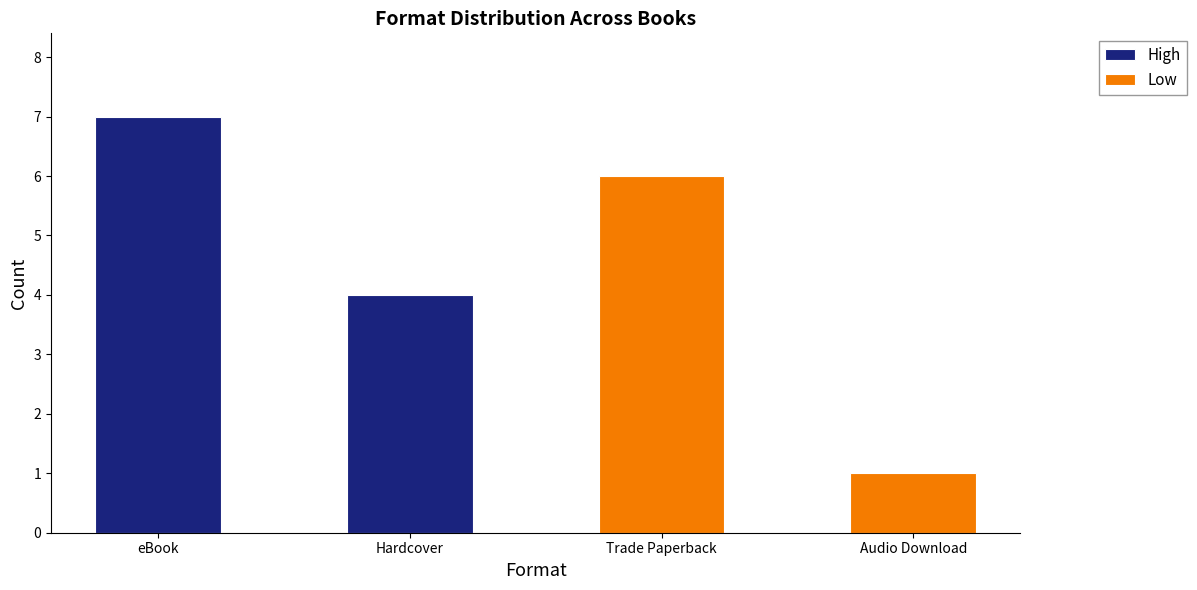

What are all the series names shown in the legend?

High, Low